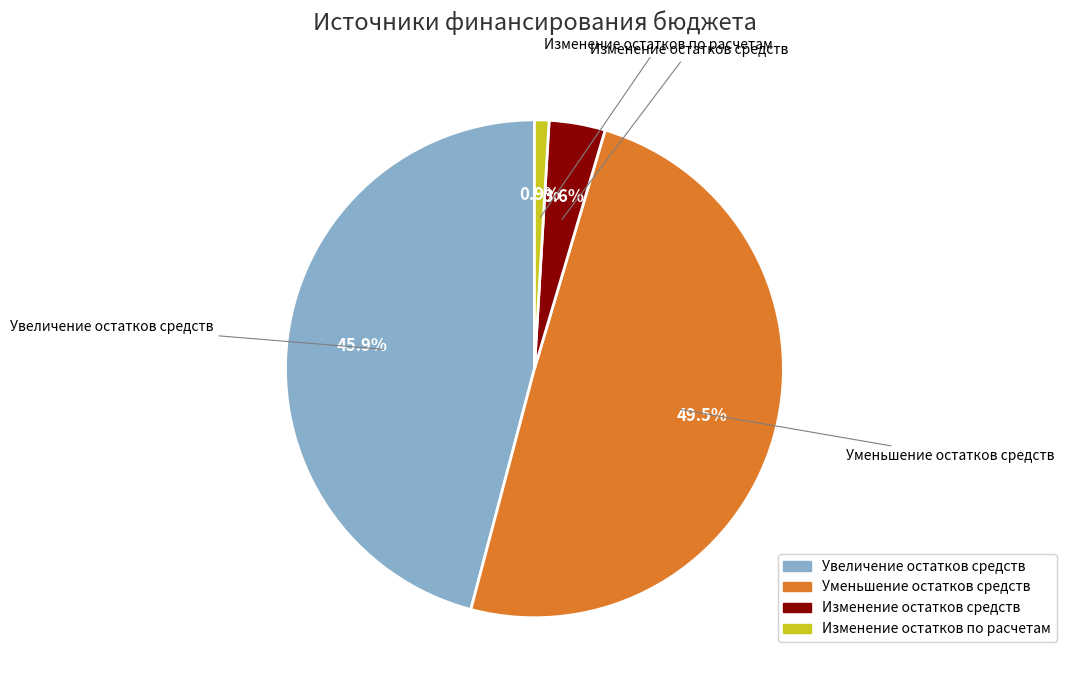

Does any single category account for the majority?

No